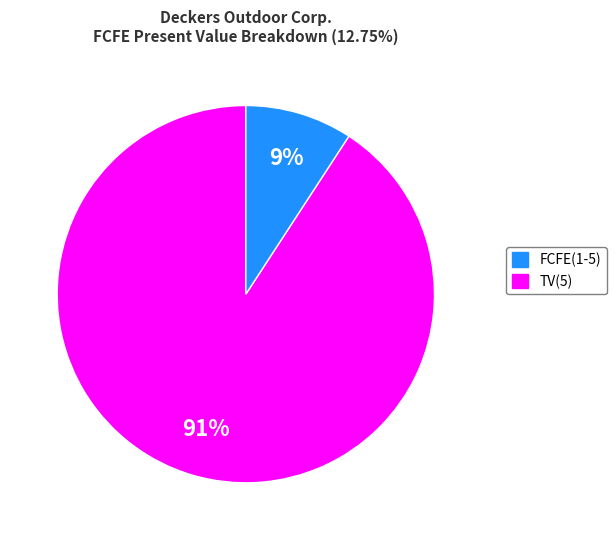

Is there any slice that represents more than half of the pie?

Yes